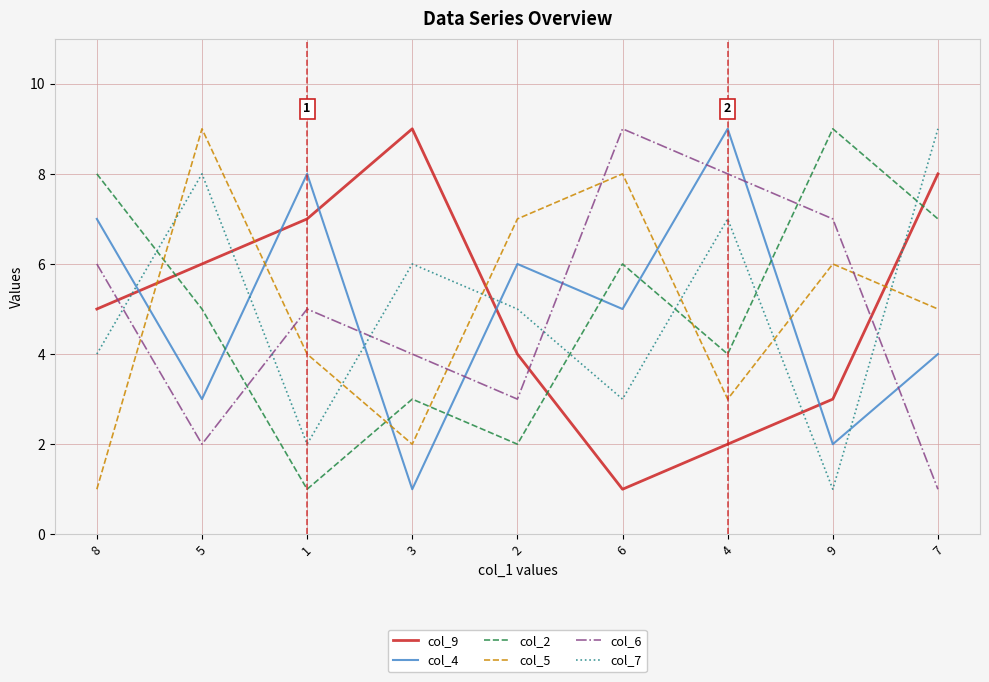

The value of col_9 at 9 is 3. True or false?

True